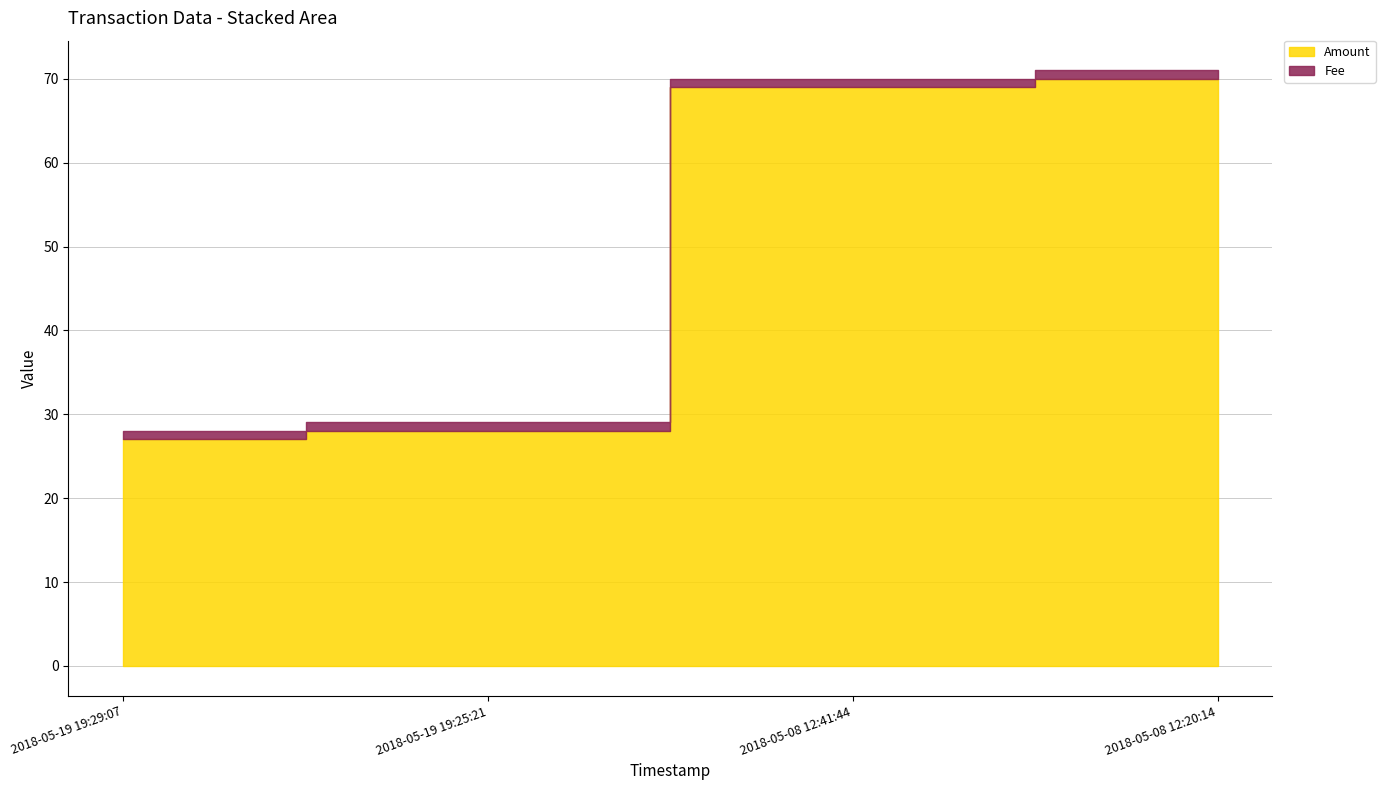

Which has a higher value, 2018-05-08 12:41:44 or 2018-05-19 19:25:21?

2018-05-08 12:41:44